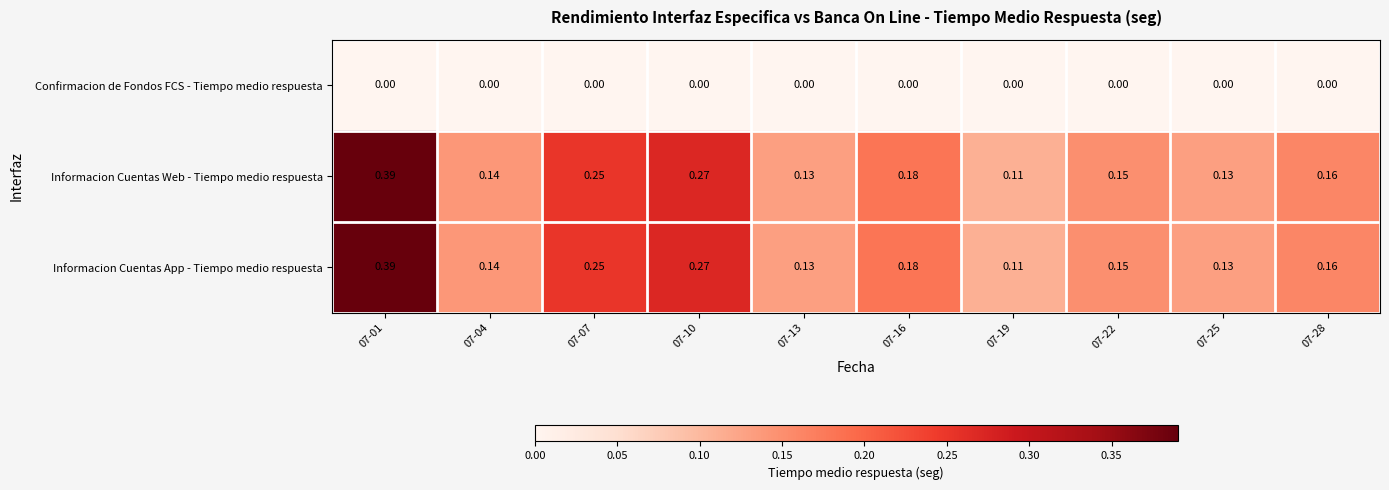

Is the value of Confirmacion de Fondos FCS - Tiempo medio respuesta at 07-25 greater than the value of Informacion Cuentas Web - Tiempo medio respuesta at 07-25?

No